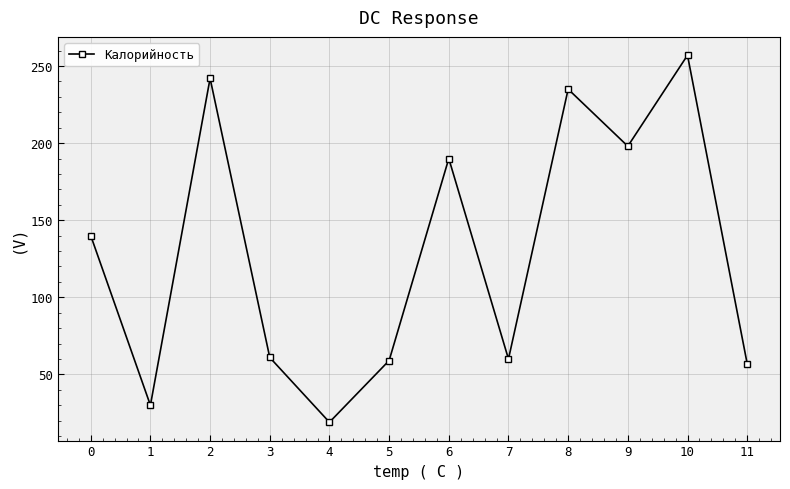

How many distinct data groups are displayed?

1